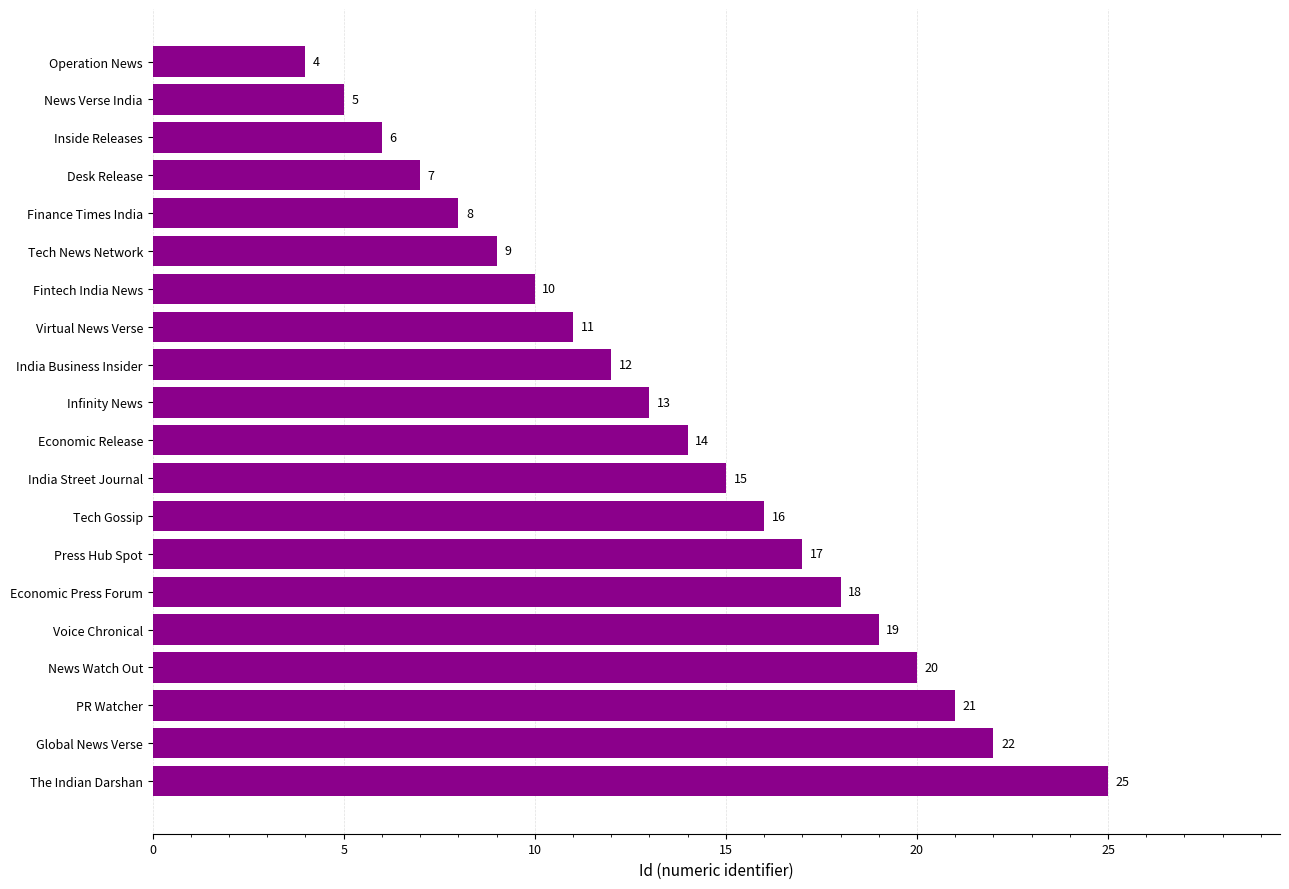

What is the ratio of the value at Infinity News to the value at The Indian Darshan?

0.5